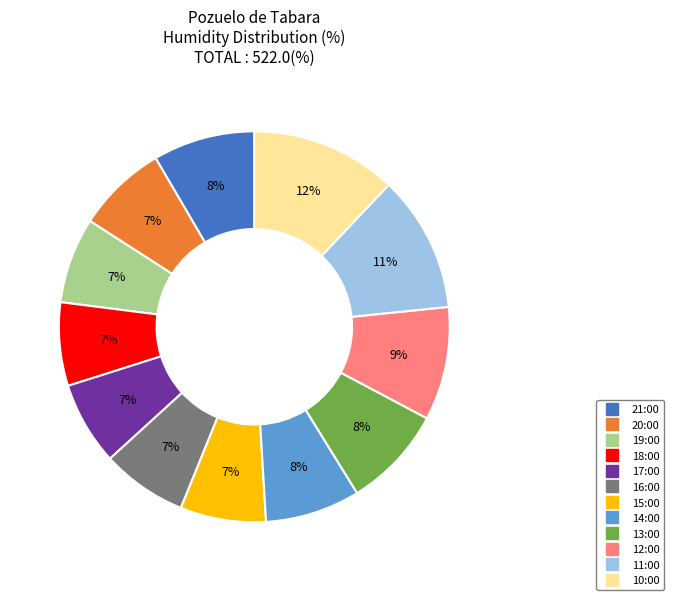

What is the ratio of the value at 16:00 to the value at 15:00?

1.0